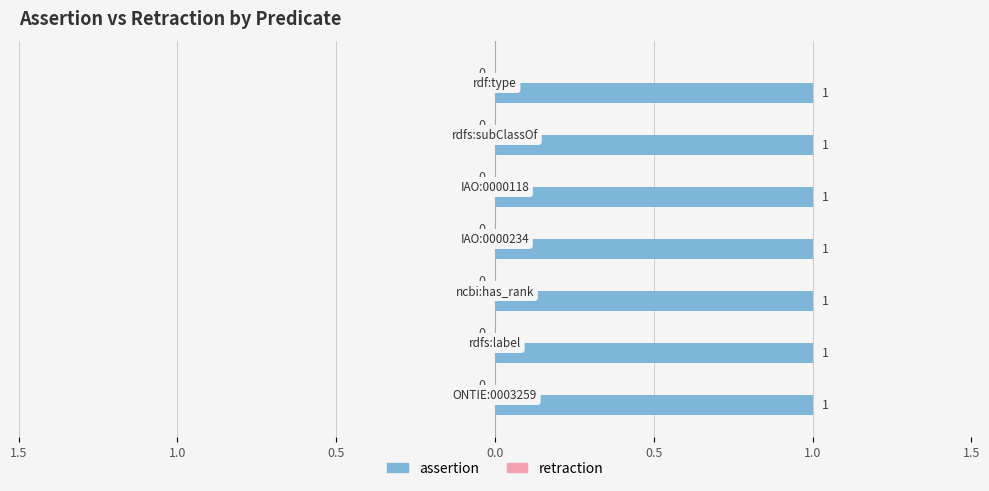

At rdf:type, list the series in order from largest to smallest.

assertion, retraction